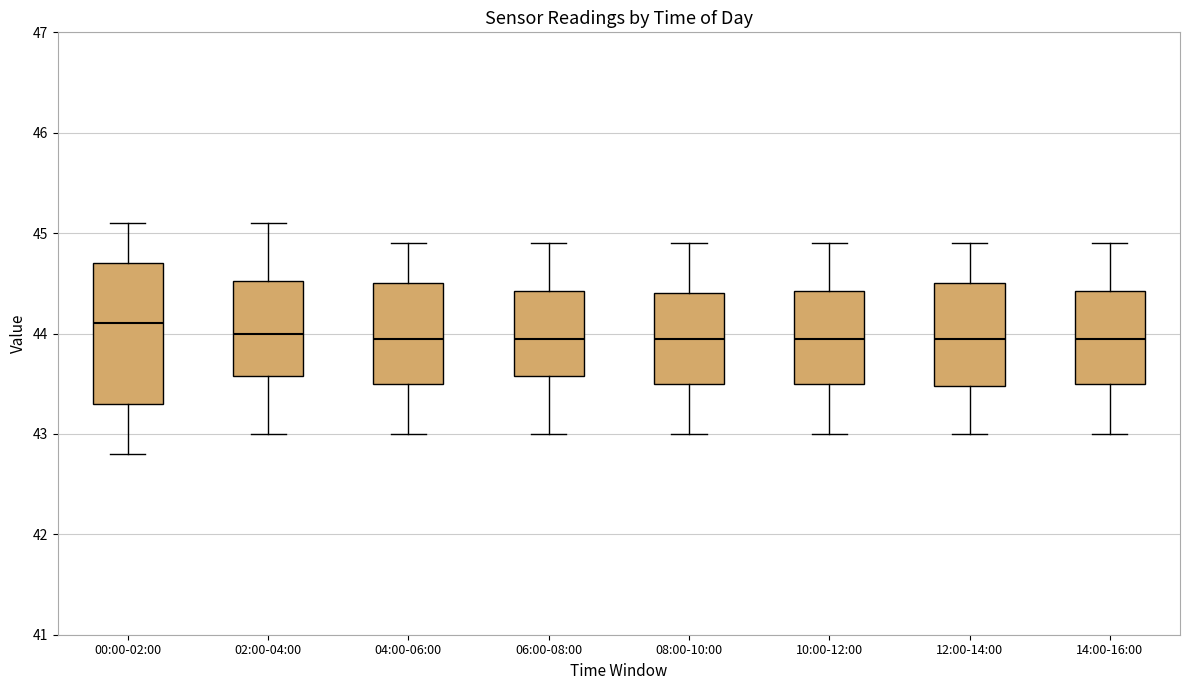

Comparing the boxes themselves (not the whiskers), which one is the tallest?

00:00-02:00